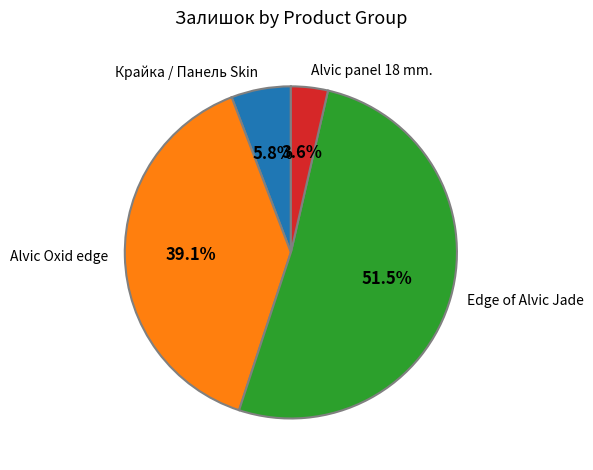

What is the ratio of the value at Alvic Oxid edge to the value at Крайка / Панель Skin?

6.7